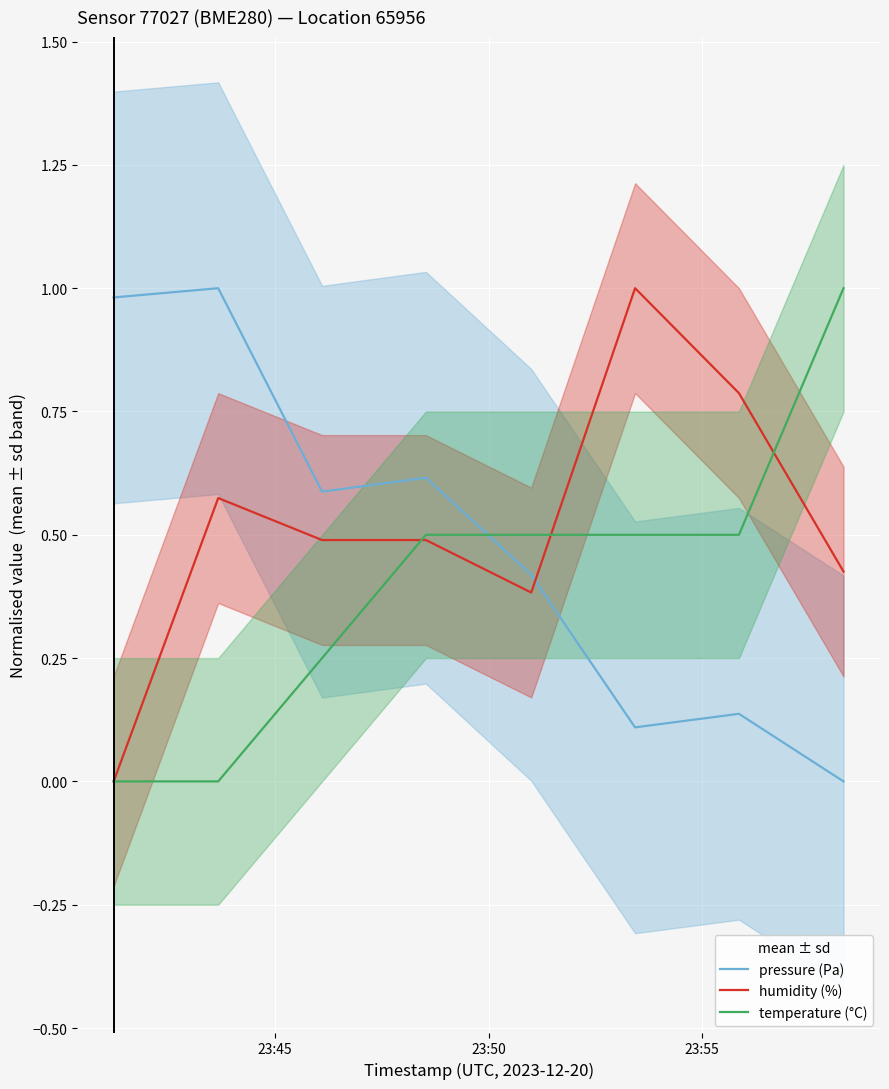

What is the sum of all temperature (°C) values?

3.3